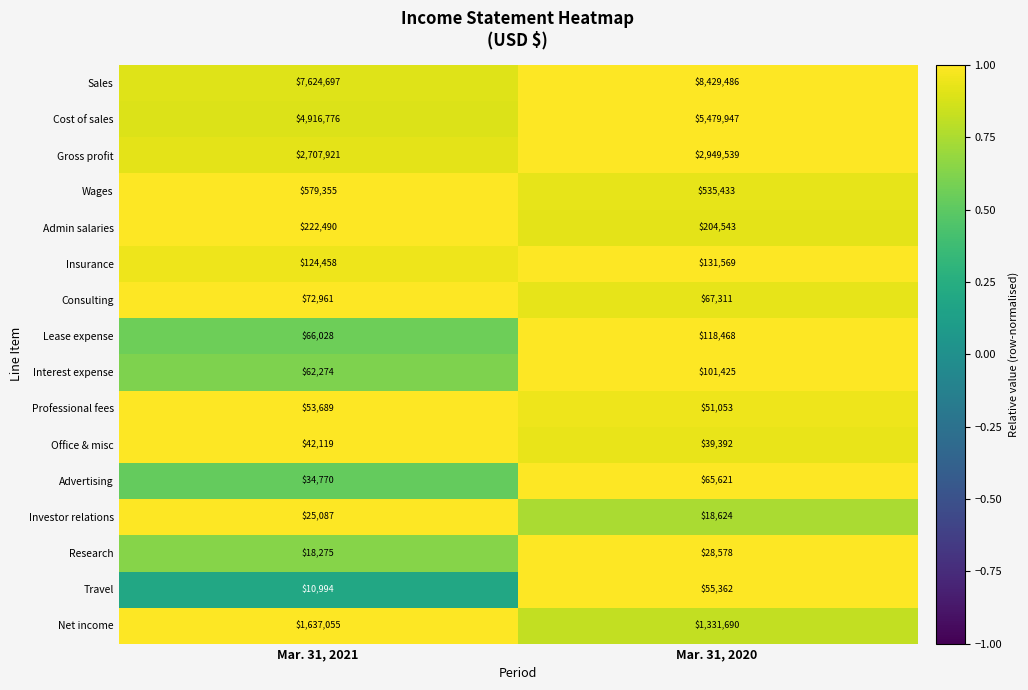

What is the spread (max minus min) of values at Mar. 31, 2021?

7613703